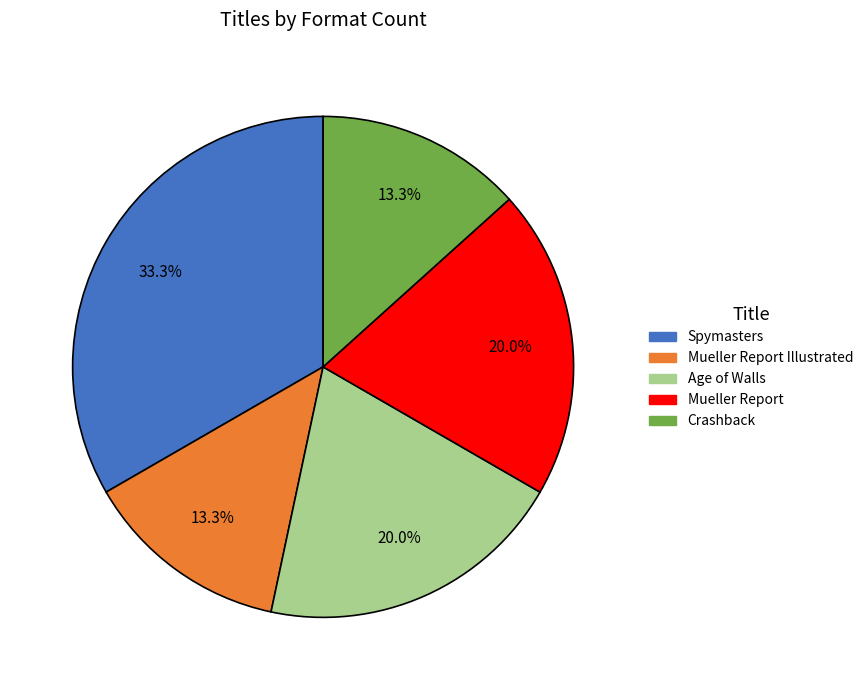

What is the total percentage of Age of Walls and Mueller Report Illustrated?

33.3%